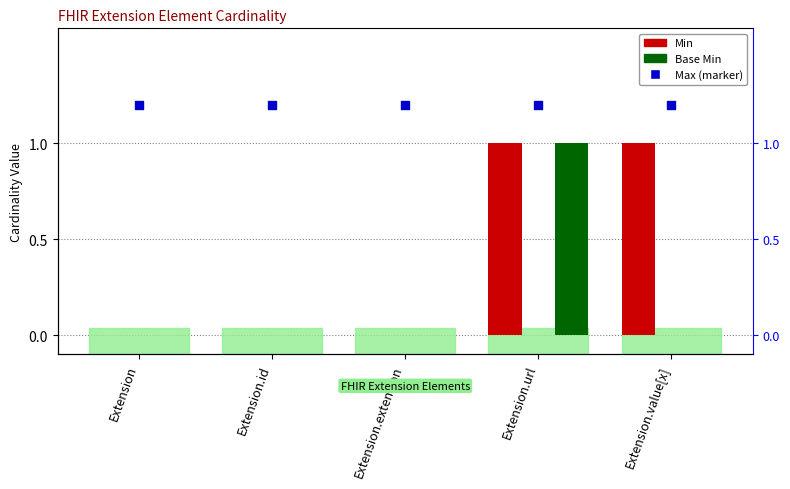

Which series has the largest total across all categories?

Max